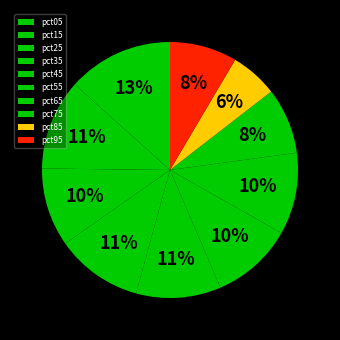

Which slice is the smallest?

pct85